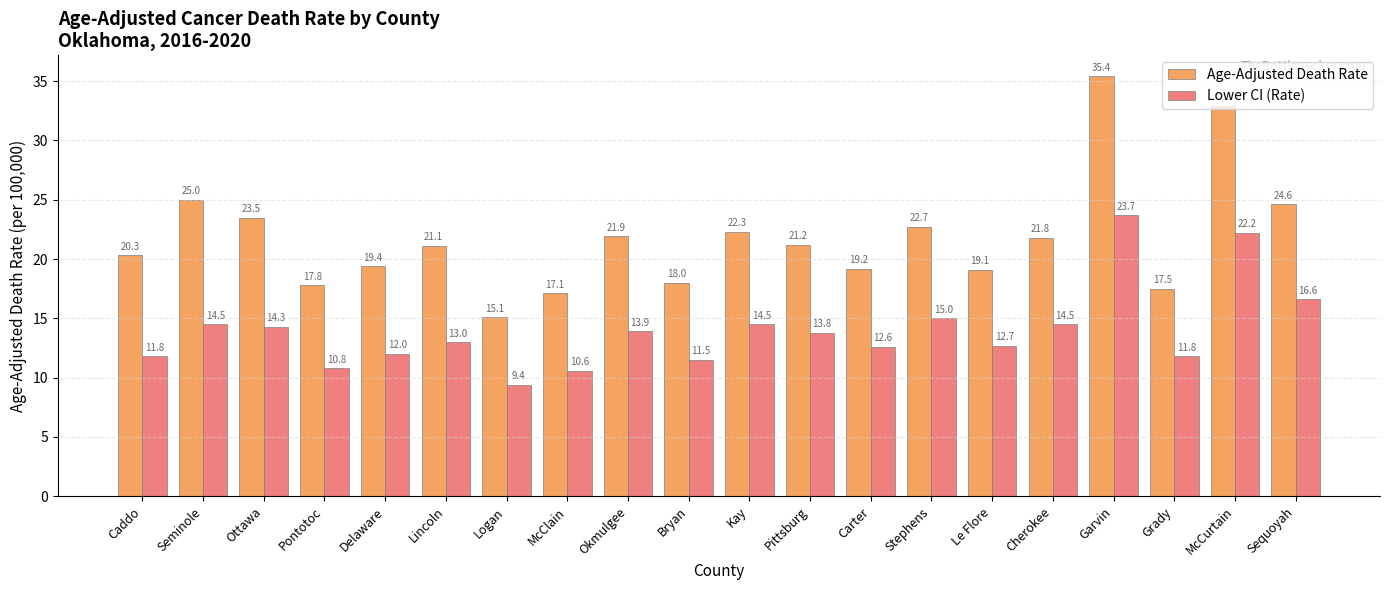

What is the average value of the Lower CI (Rate) series?

14.0